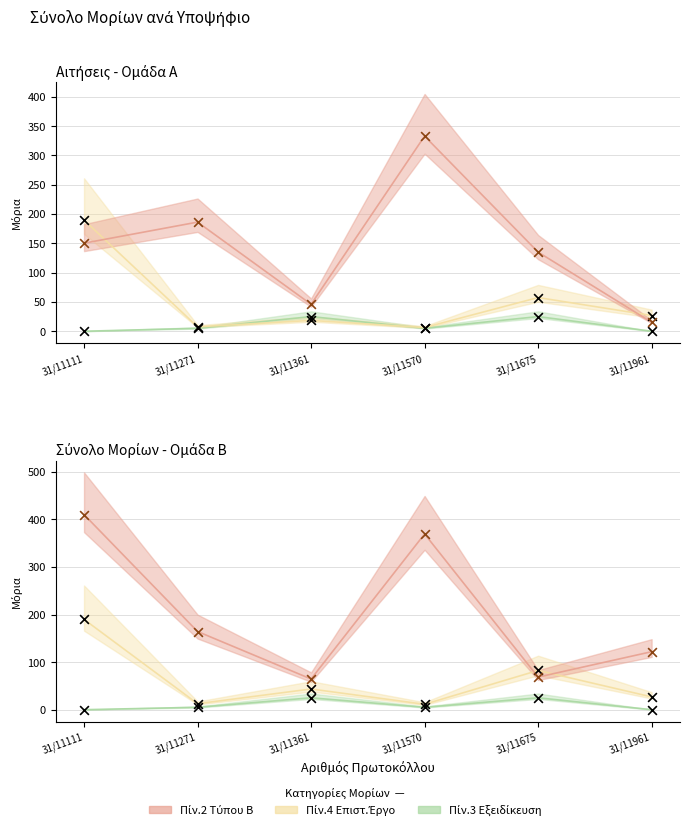

At how many categories does at least one series exceed 181?

3